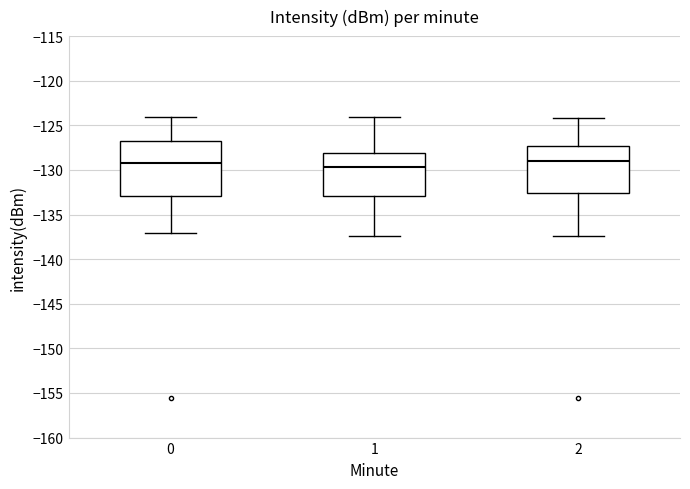

Reading left to right, transcribe this box plot: for each box, give where its median line is, the range the box spans, and where its two whiskers end, as read against the y-axis. The values are not printed on the chart, so give them approximately, as read against the axis.

0: median -129.0, box -133.0 to -126.5, whiskers -137.0 to -124.0
1: median -129.5, box -133.0 to -128.0, whiskers -137.5 to -124.0
2: median -129.0, box -132.5 to -127.5, whiskers -137.5 to -124.0